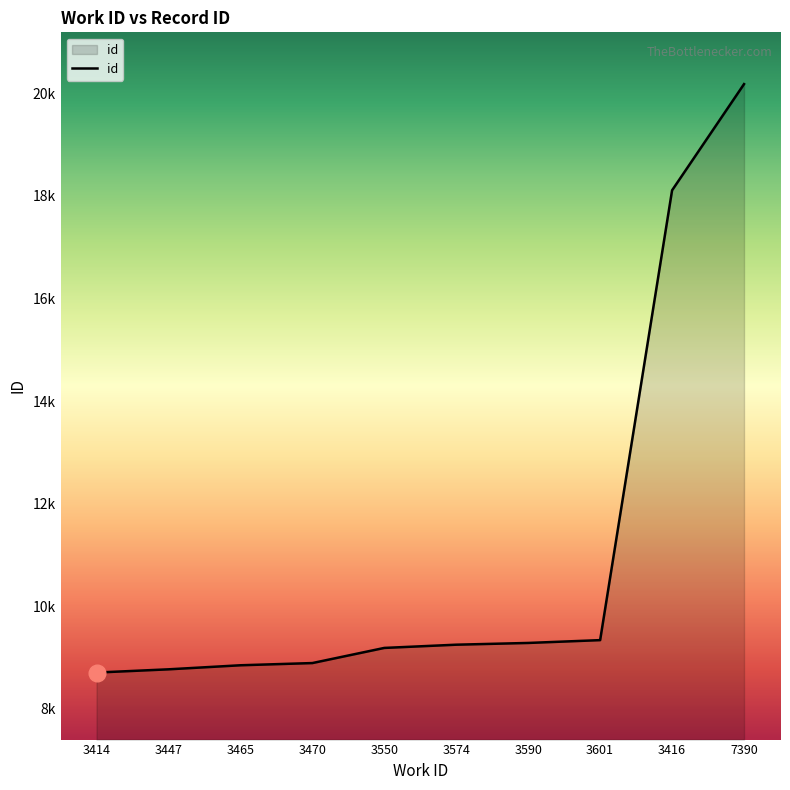

What is the value of the 7th point from the left?

9286